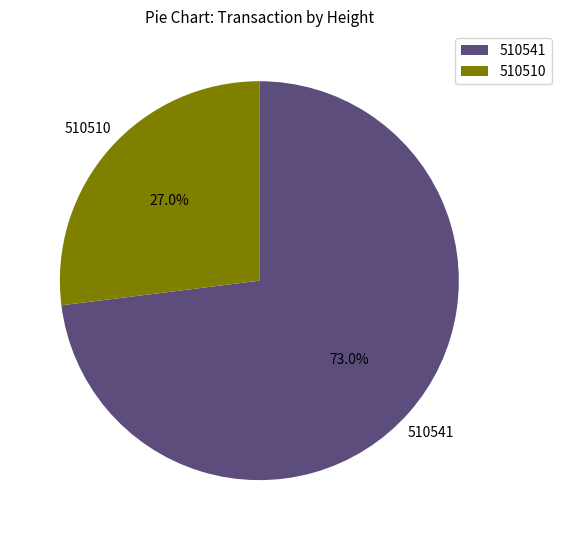

What is the largest slice in the pie chart?

510541